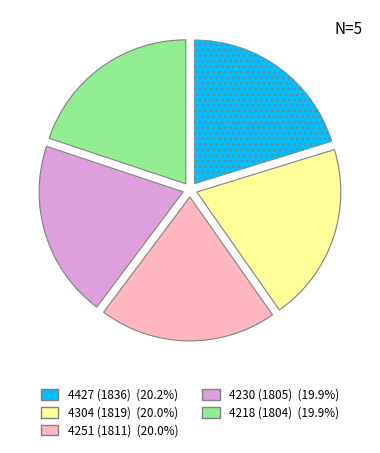

Count the number of slices in the pie.

5